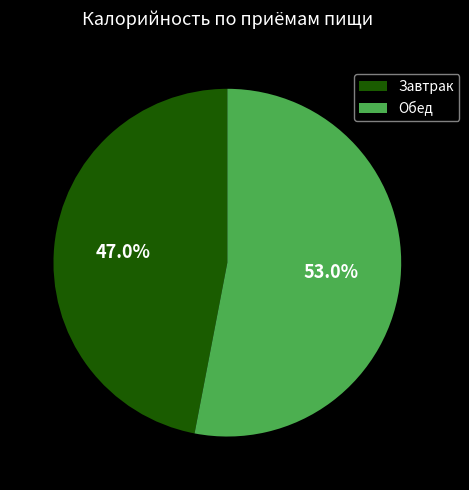

The Завтрак slice represents 55% of the pie. True or false?

False